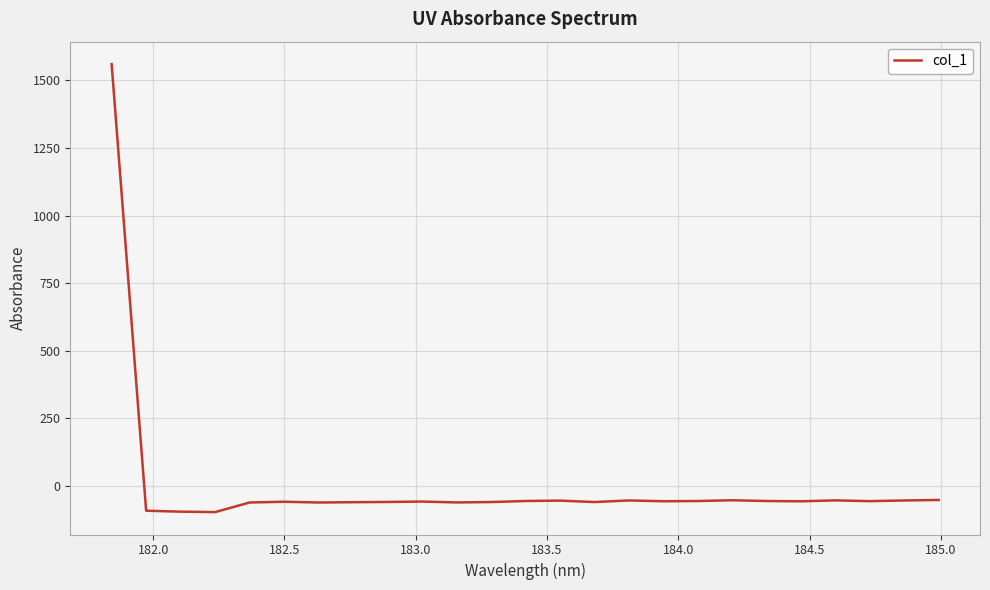

What is the difference between the second highest and second lowest values?

43.3